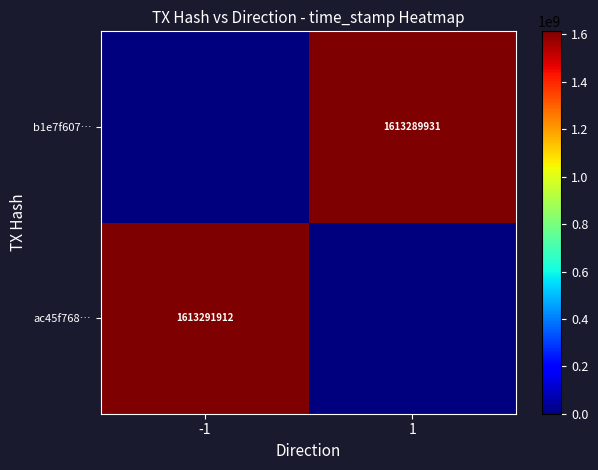

True or false: b1e7f607… has a value of 1613289931 at 1.

True